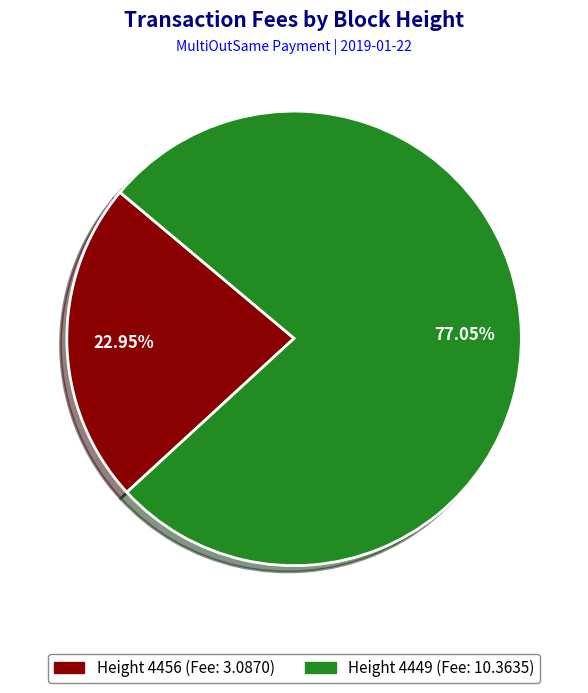

Is there a majority slice in this chart?

Yes